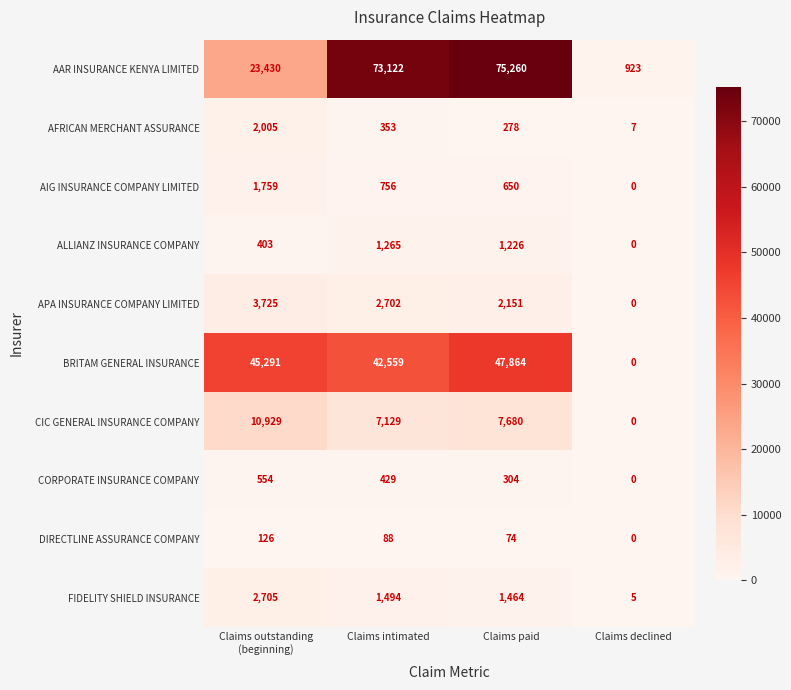

What is the sum of all ALLIANZ INSURANCE COMPANY values?

2894